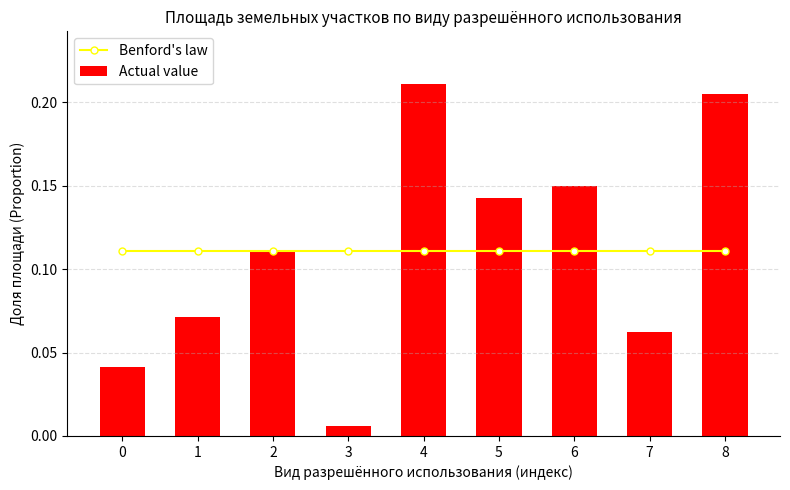

The value of Actual value at 5 is 0.1. True or false?

False